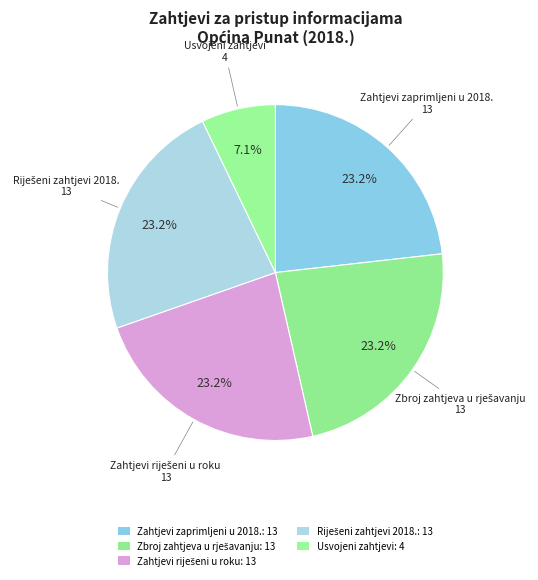

Which category has the biggest portion of the pie?

Zahtjevi zaprimljeni u 2018.